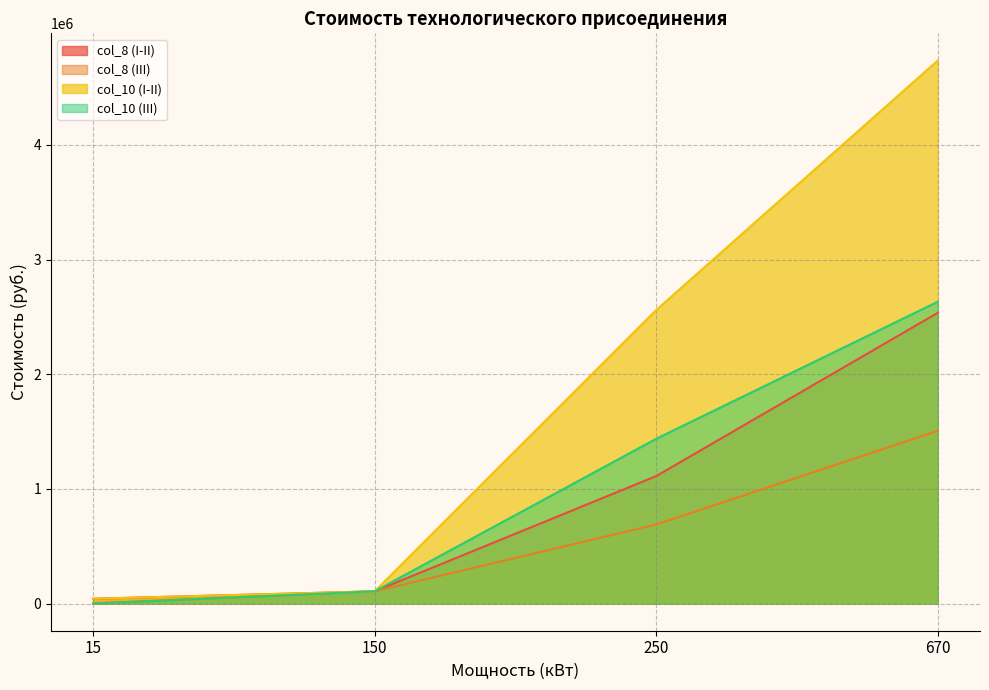

What value does the col_8 (III) series have at 670?

1505763.4